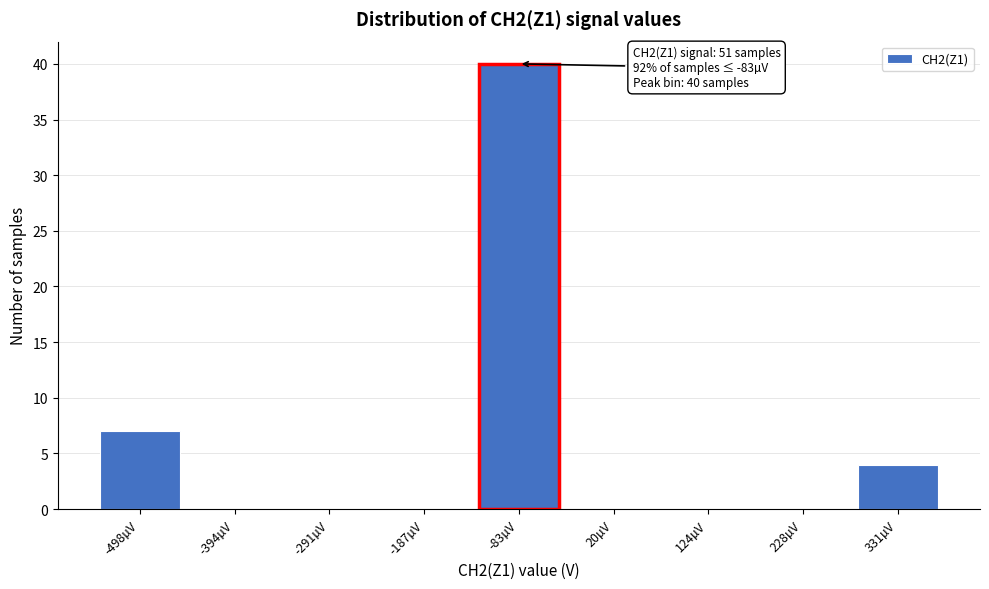

Reading left to right, list all the values displayed in this chart.

-498µV=7	-394µV=0	-291µV=0	-187µV=0	-83µV=40	20µV=0	124µV=0	228µV=0	331µV=4